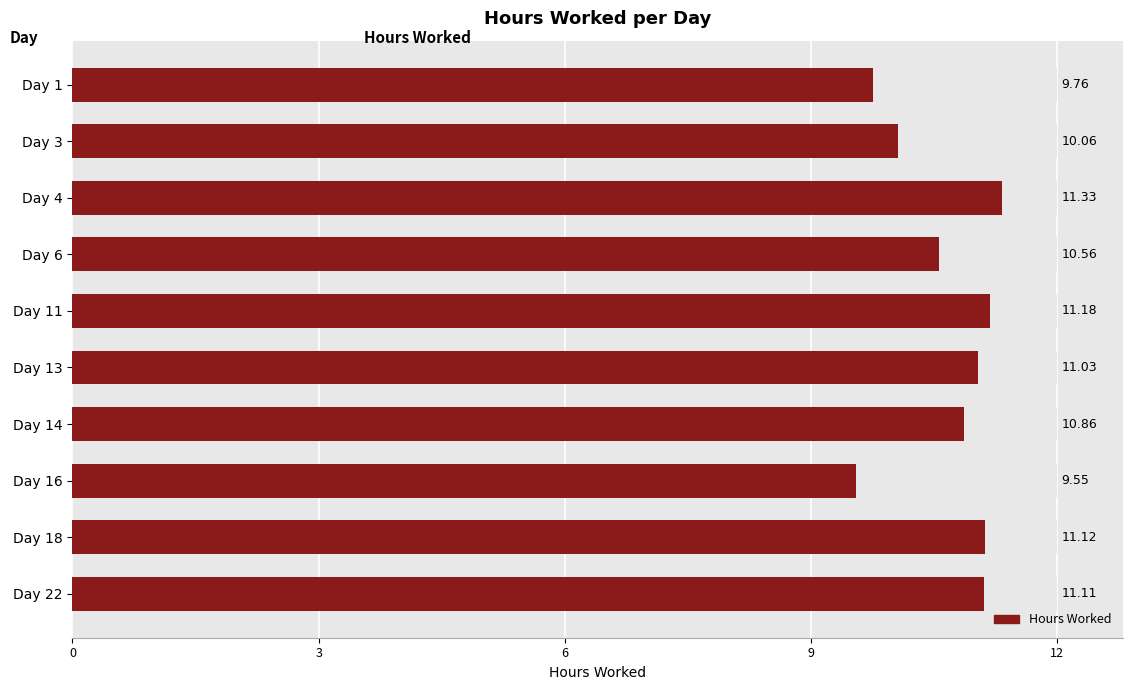

True or false: the data shows 15.6 at Day 3.

False